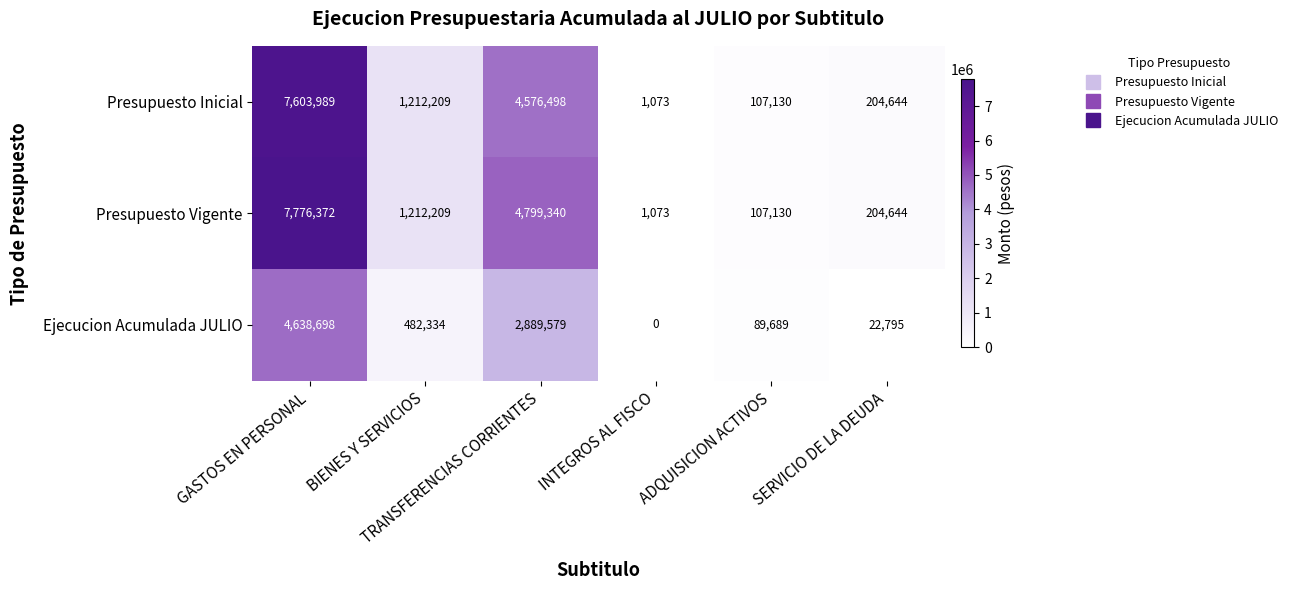

List the series in order of their peak value, lowest first.

Ejecucion Acumulada JULIO, Presupuesto Inicial, Presupuesto Vigente